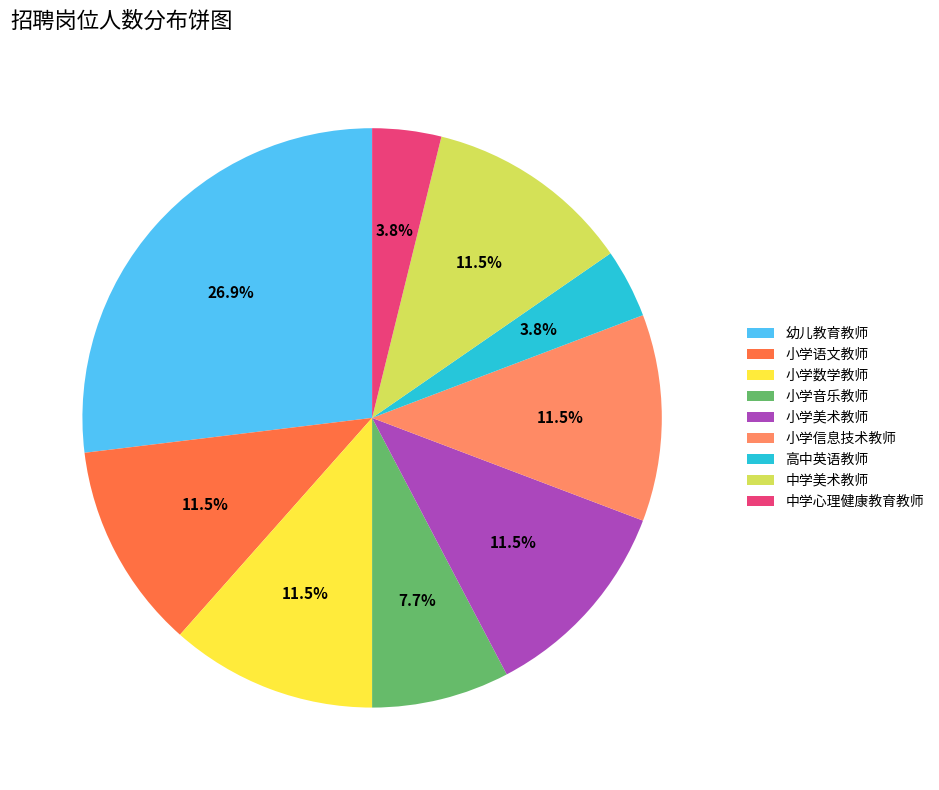

Which category has the biggest portion of the pie?

幼儿教育教师